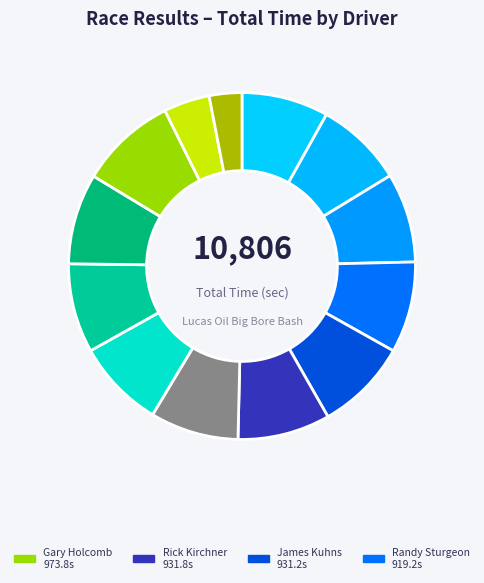

How many segments does this pie chart have?

13